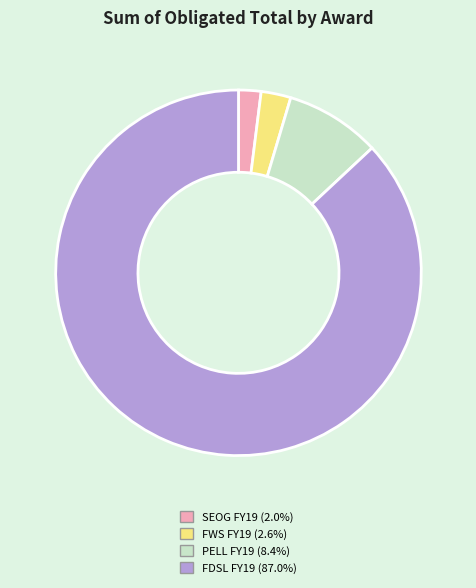

Does any single category account for the majority?

Yes